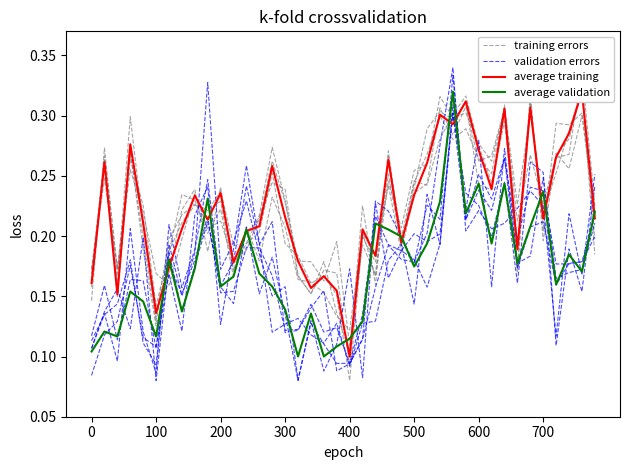

What is the average value of the average validation series?

0.2